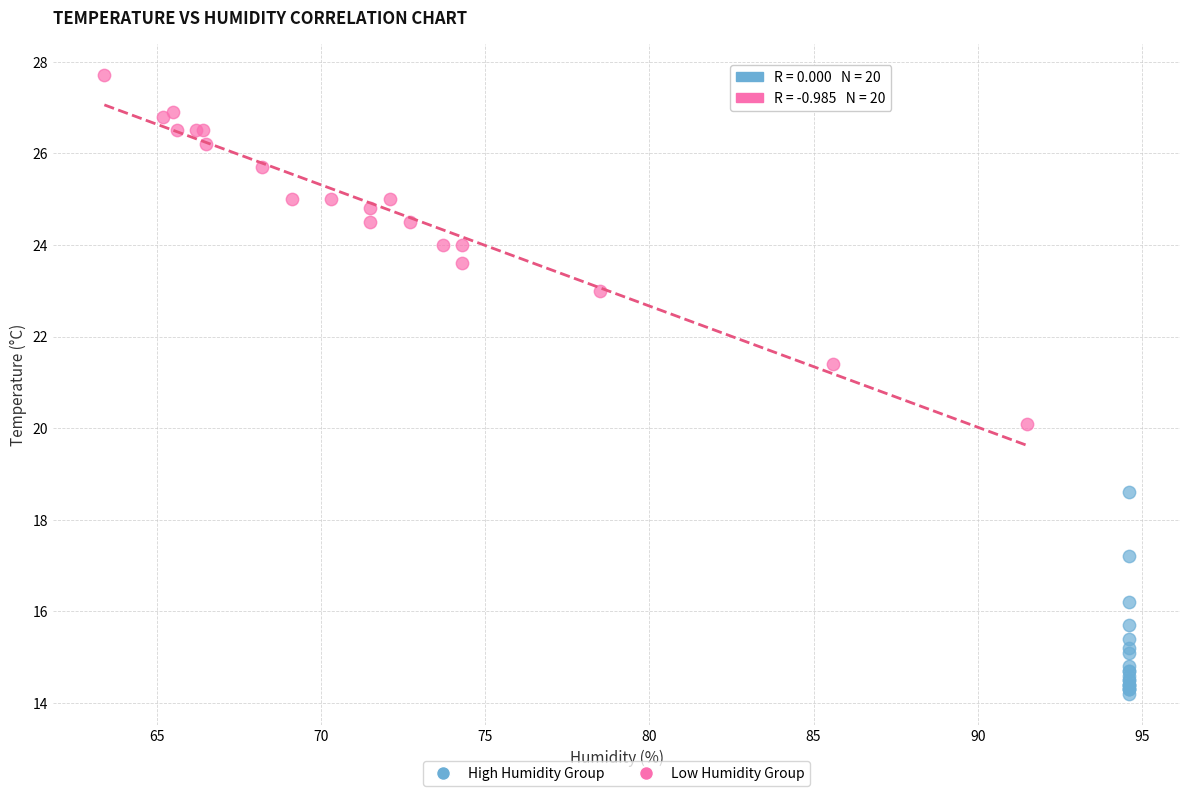

Which series has the largest Y range (max minus min)?

Low Humidity Group